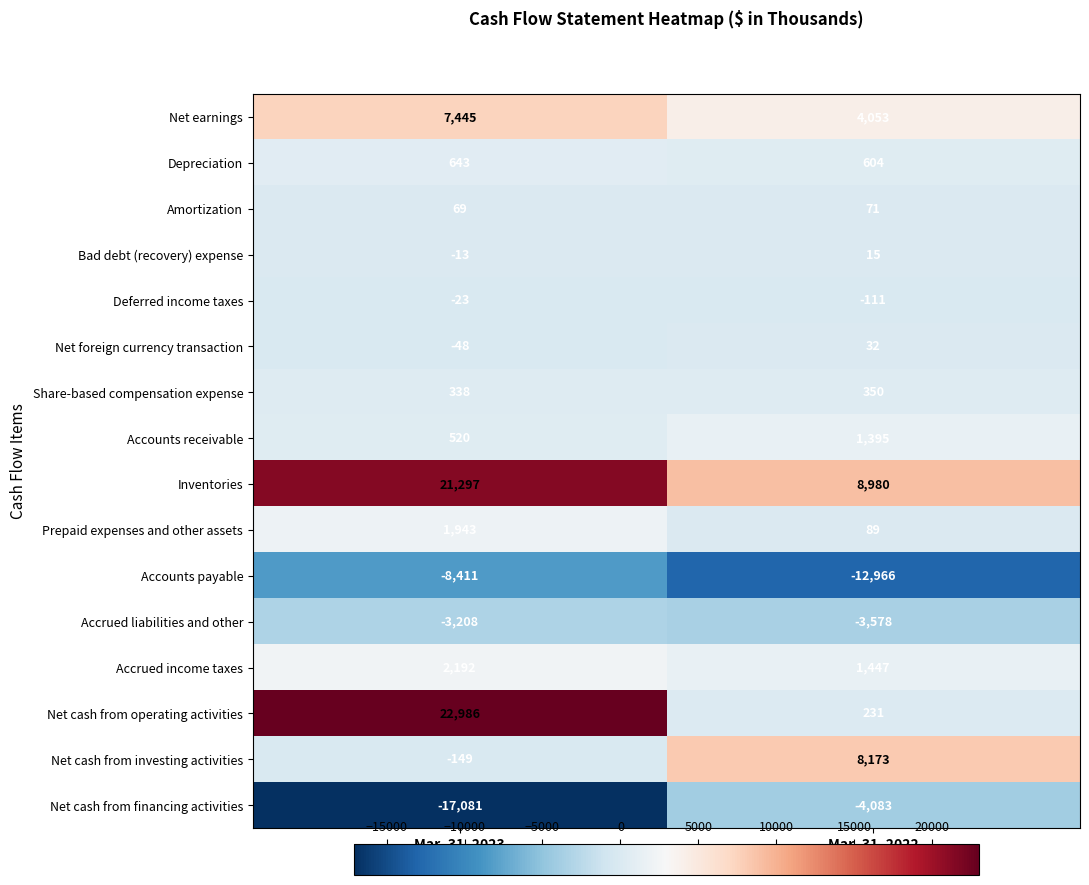

At which label is Accrued liabilities and other closest to -3393?

Mar. 31, 2023